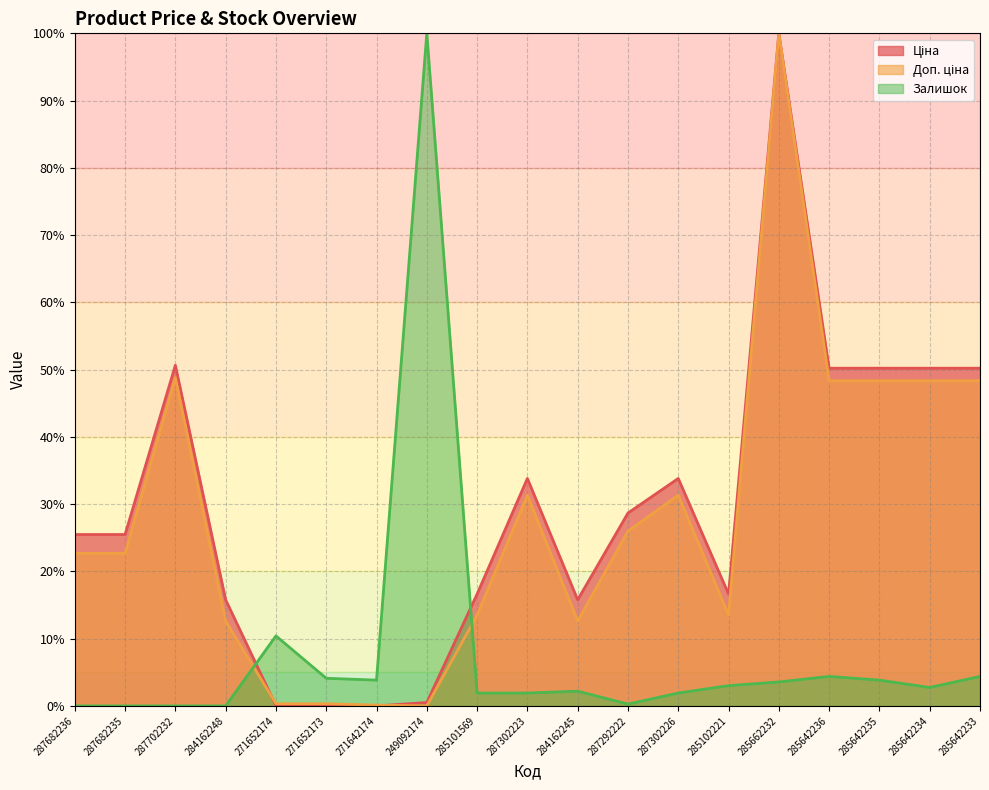

What is the sum of all Доп. ціна values?

529.2